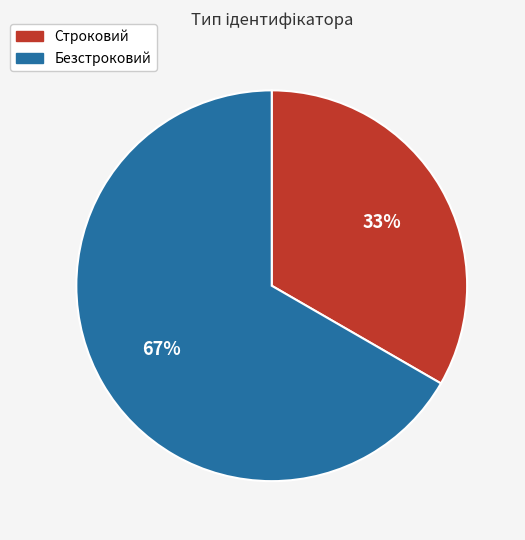

Rank the categories by value from lowest to highest.

Строковий, Безстроковий